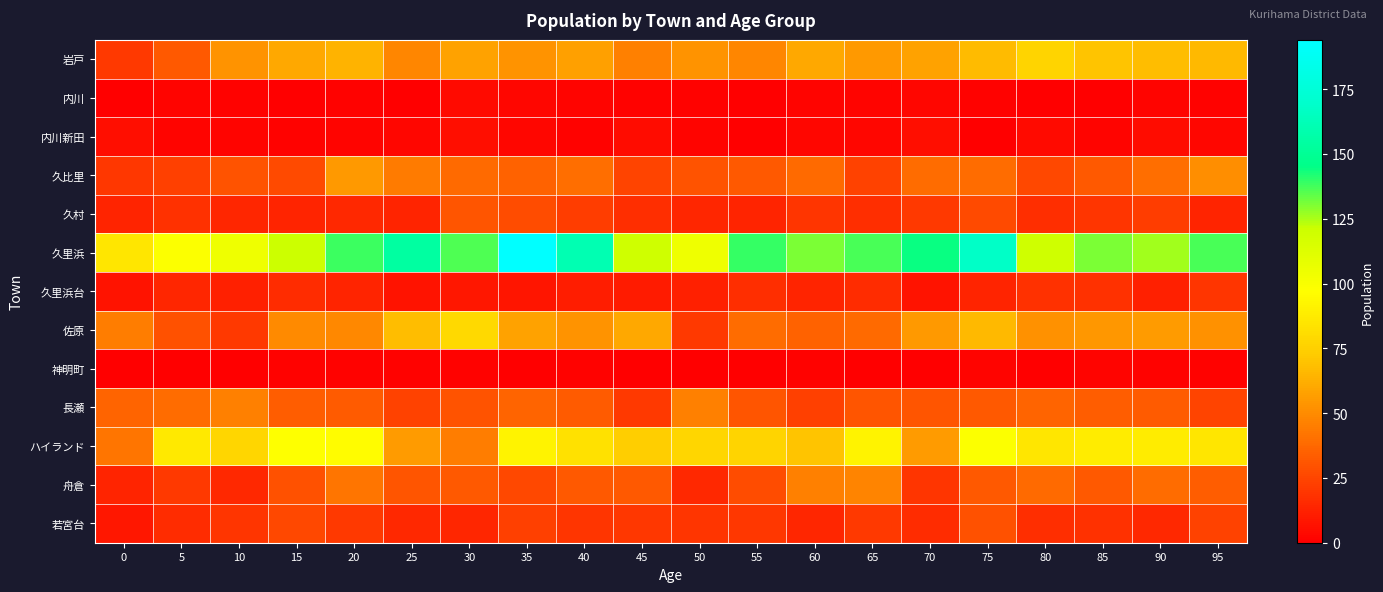

Which series has the largest range (max minus min)?

久里浜